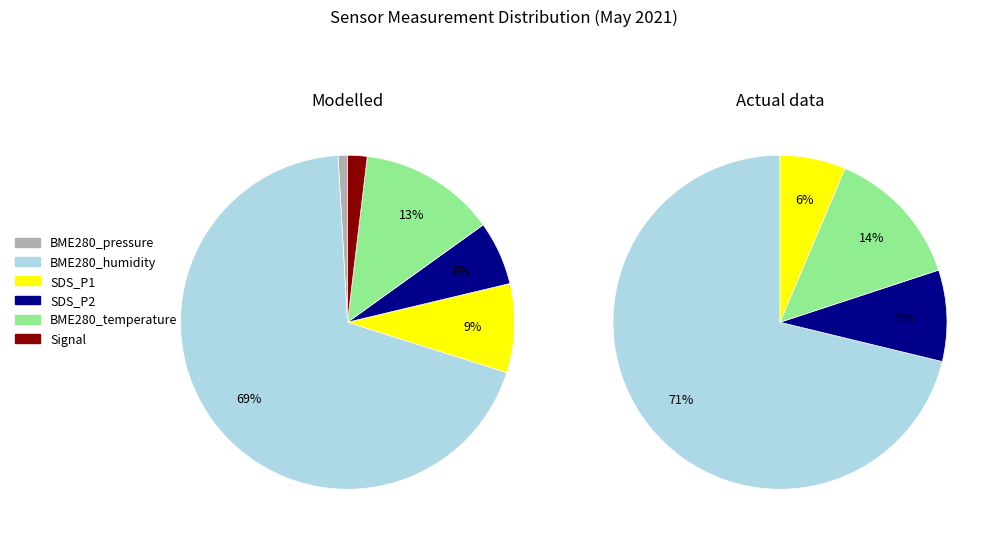

How much of the chart is everything except 19?

96.9%